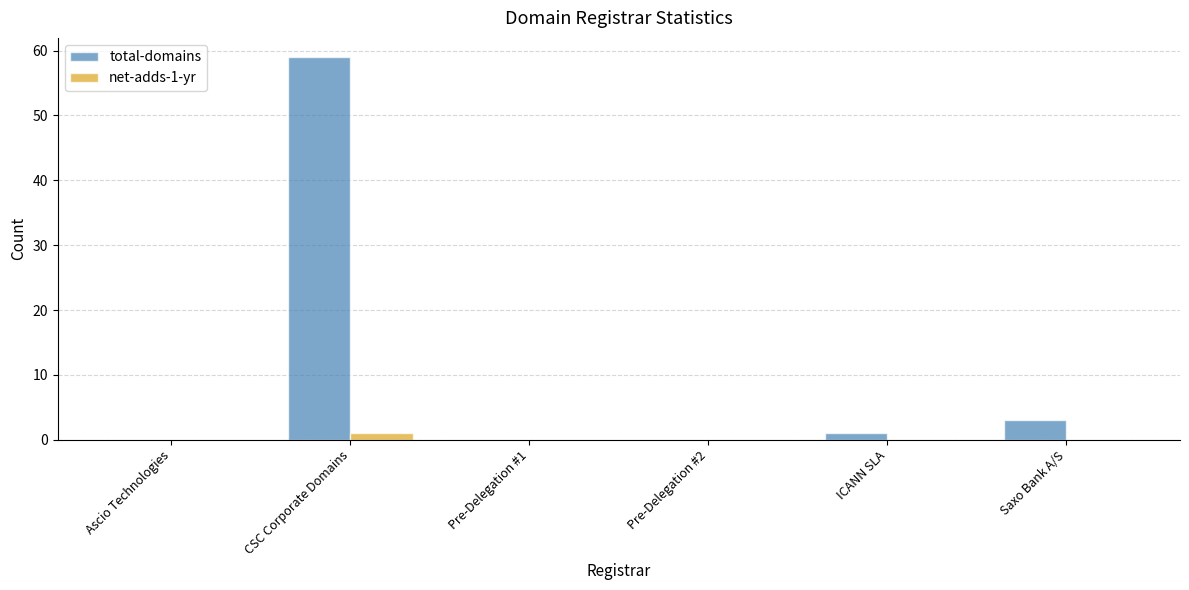

True or false: total-domains has a value of 3 at Saxo Bank A/S.

True